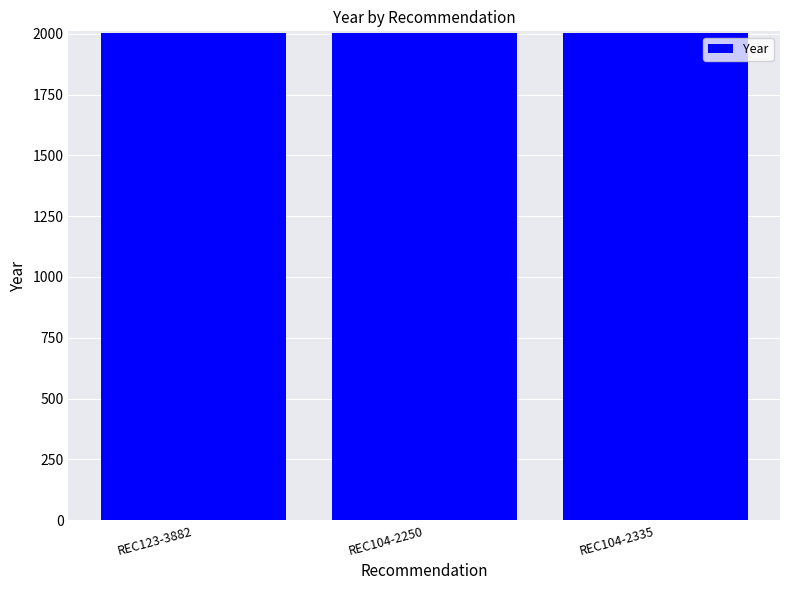

True or false: the data shows 2003 at REC104-2335.

True